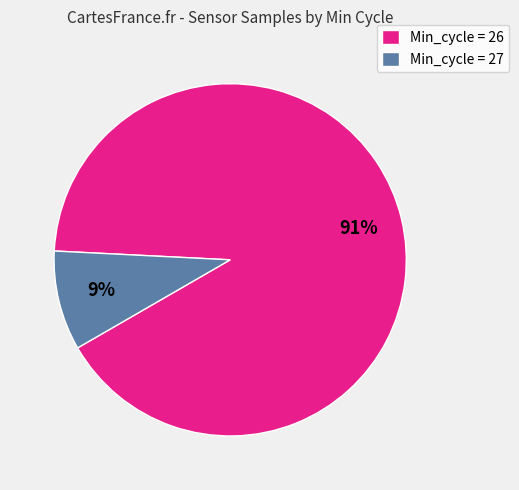

Does any single category account for the majority?

Yes